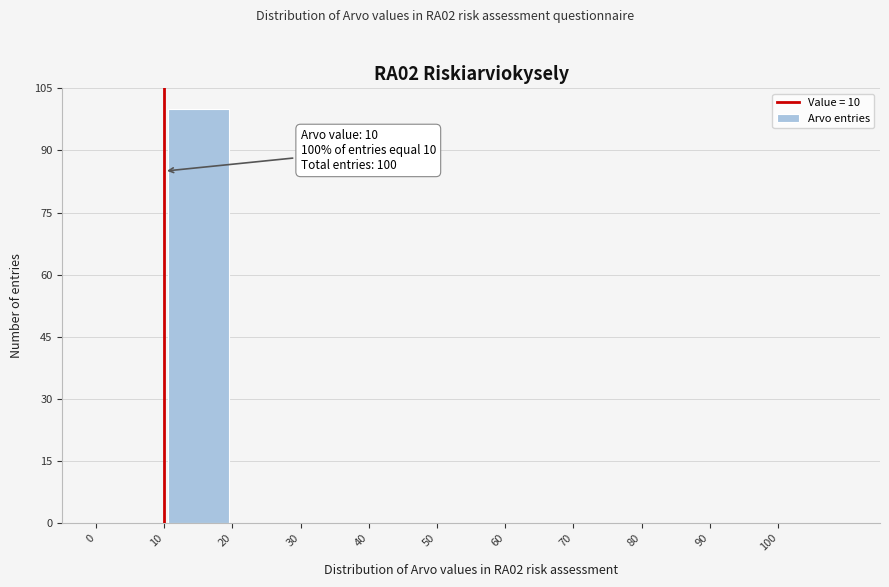

Which range on the x-axis has the tallest bar?

10 to 20